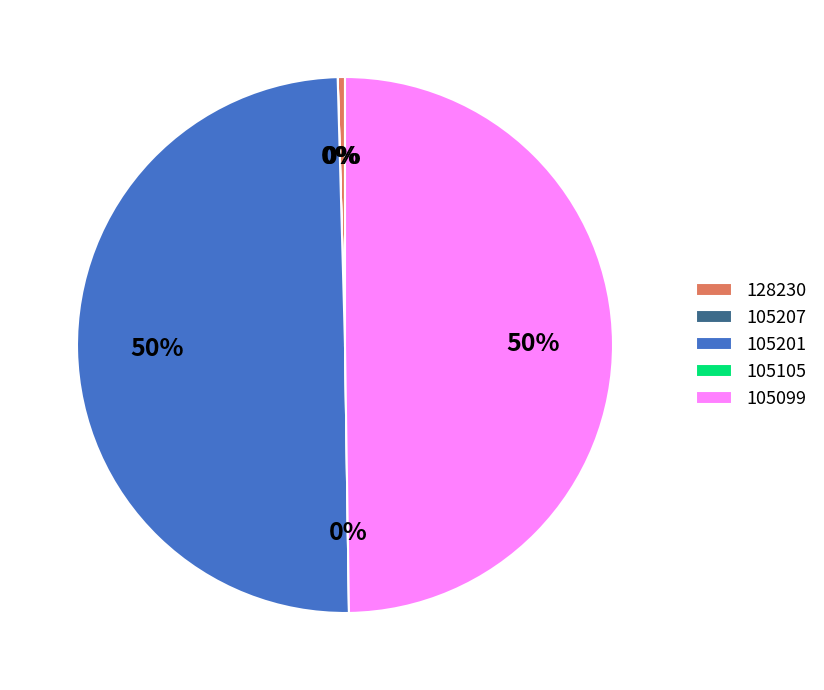

Rank the categories by value from lowest to highest.

105105, 105207, 128230, 105099, 105201